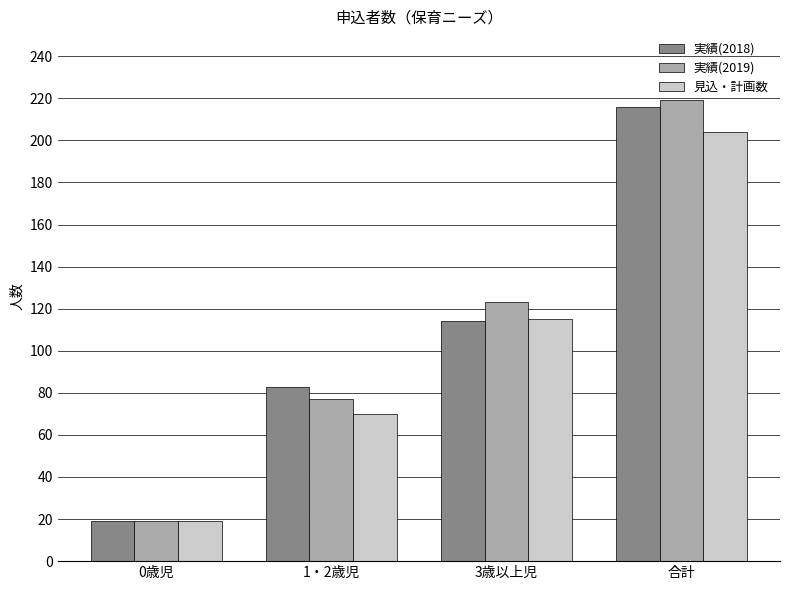

What is the difference between the second highest and second lowest values in the 実績(2018) series?

31